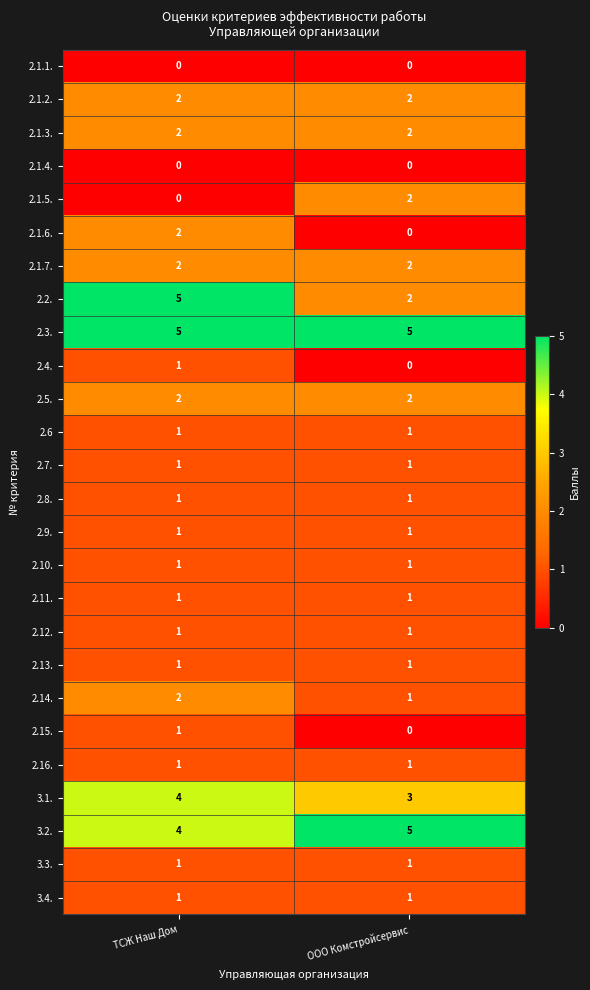

What is the spread (max minus min) of values at ТСЖ Наш Дом?

5